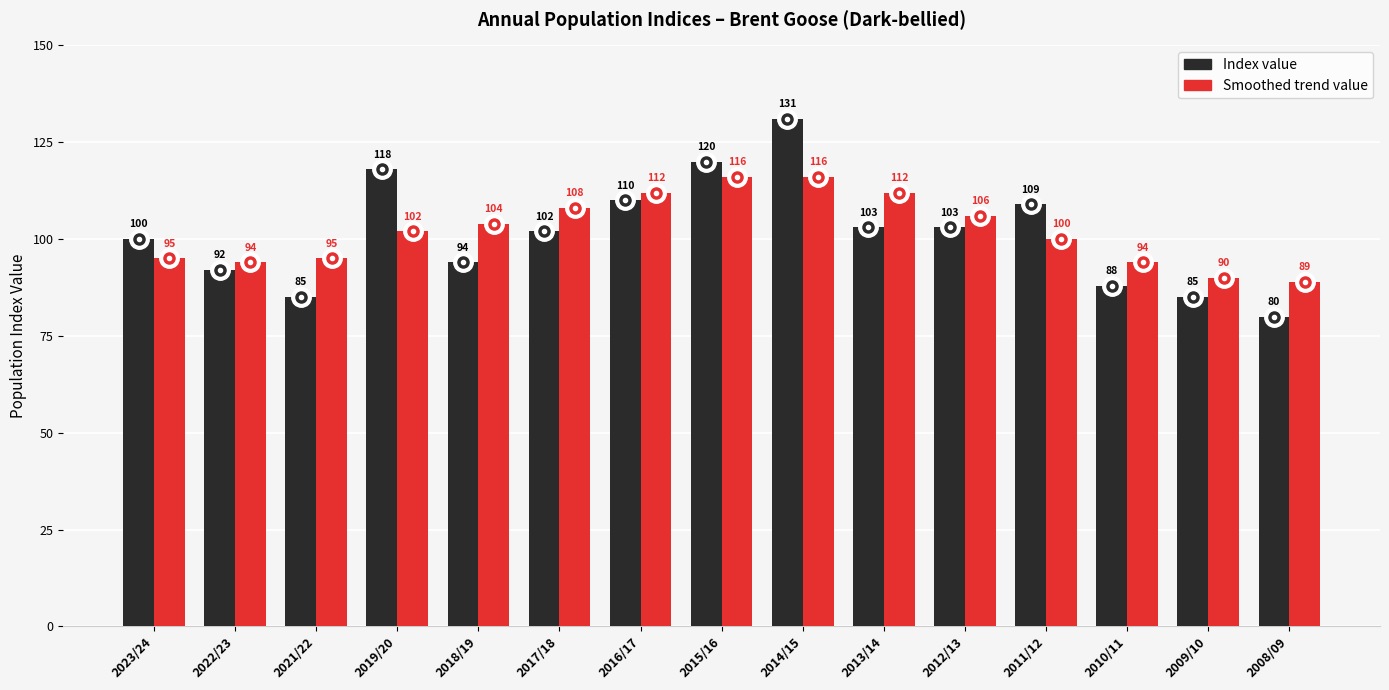

How many bars are there in total?

30